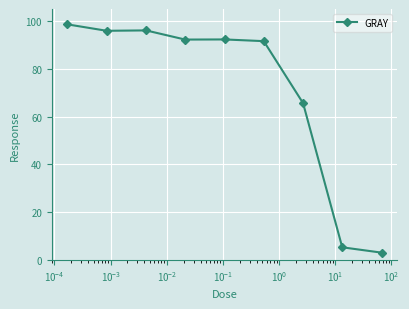

Count the number of categories in the chart.

9